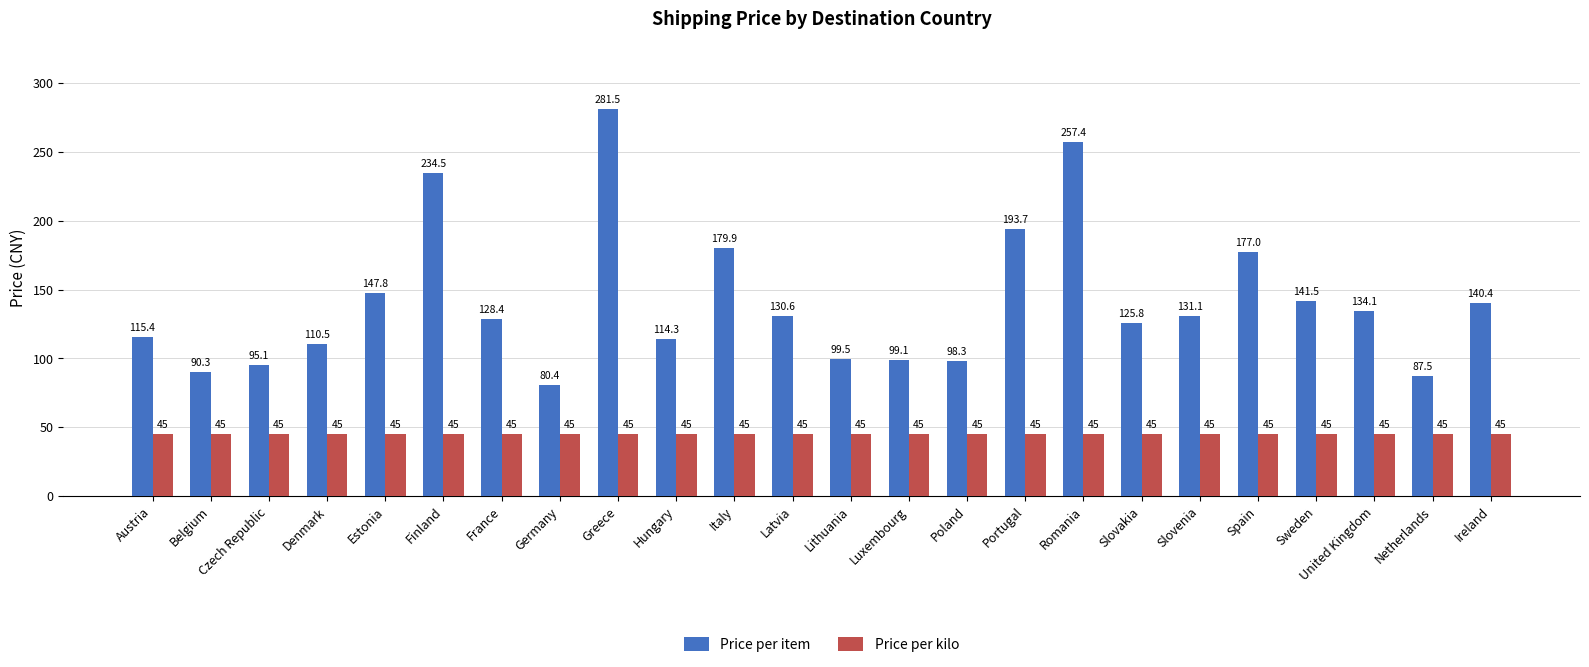

The Price per item series shows 62.5 at Romania. True or false?

False